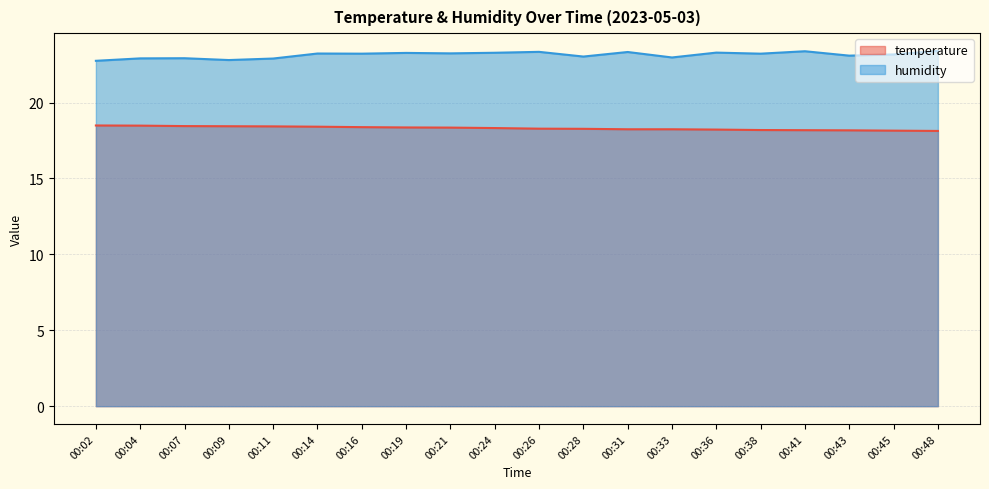

What is the sum of all temperature values?

366.2